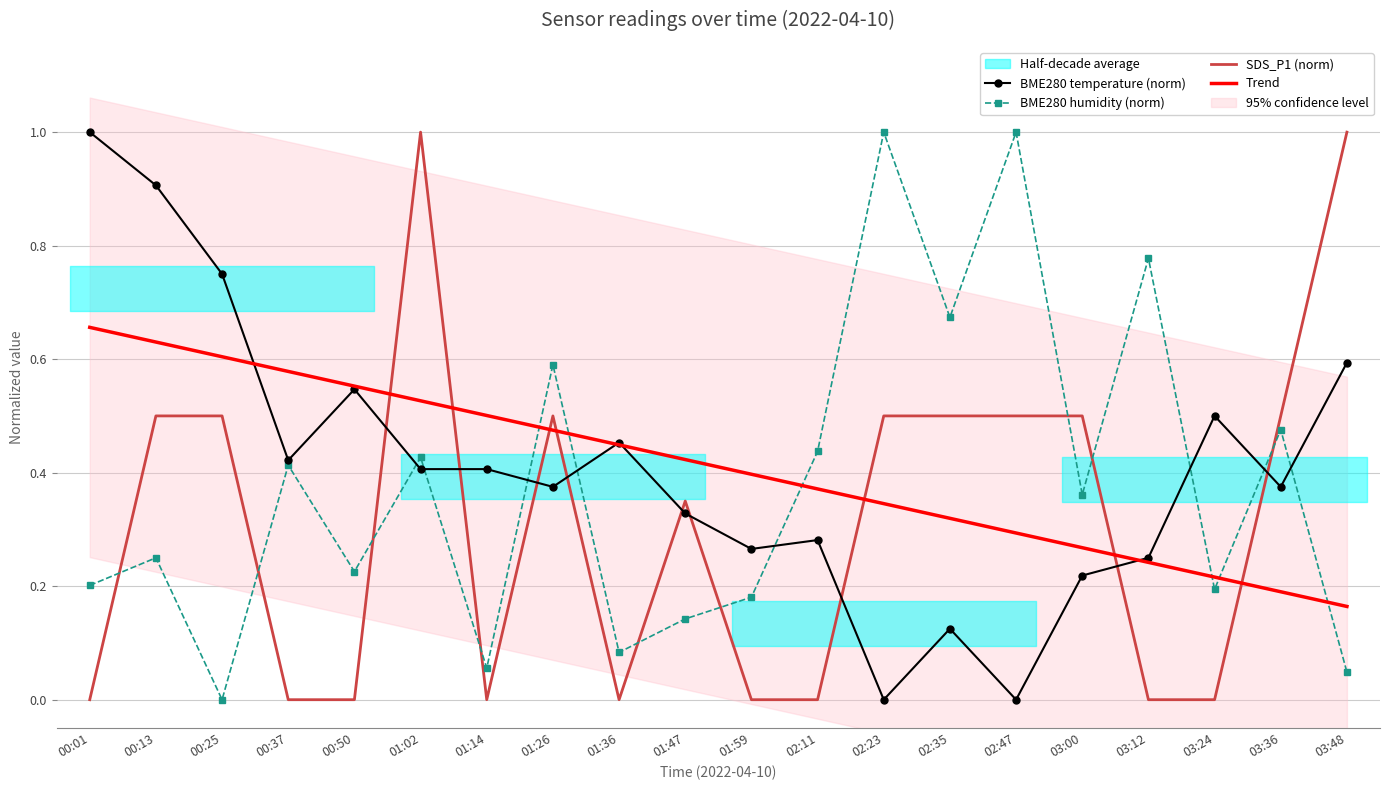

Which series has the widest spread of values?

BME280 temperature (norm)